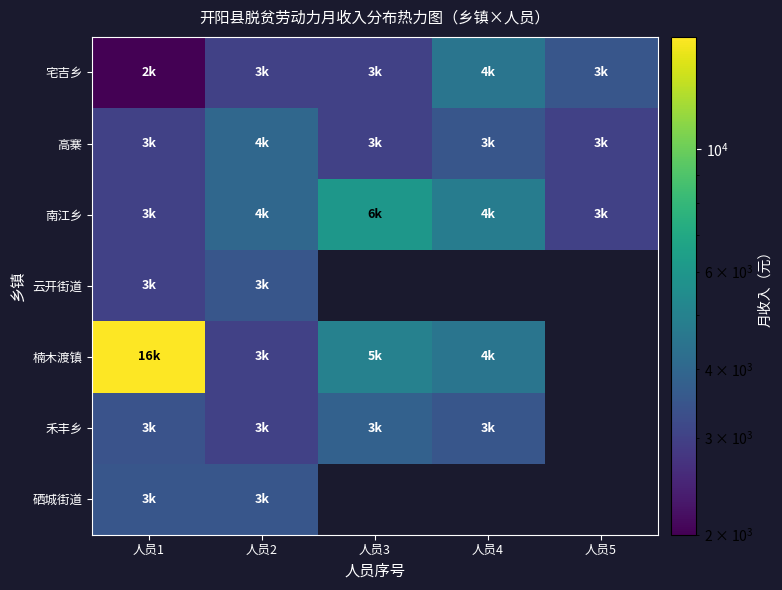

Which series has the widest spread of values?

楠木渡镇